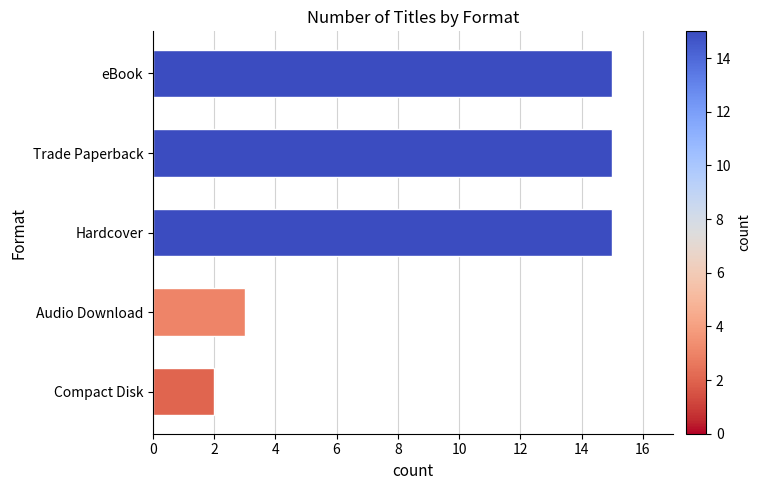

What is the difference between the maximum and minimum values?

13